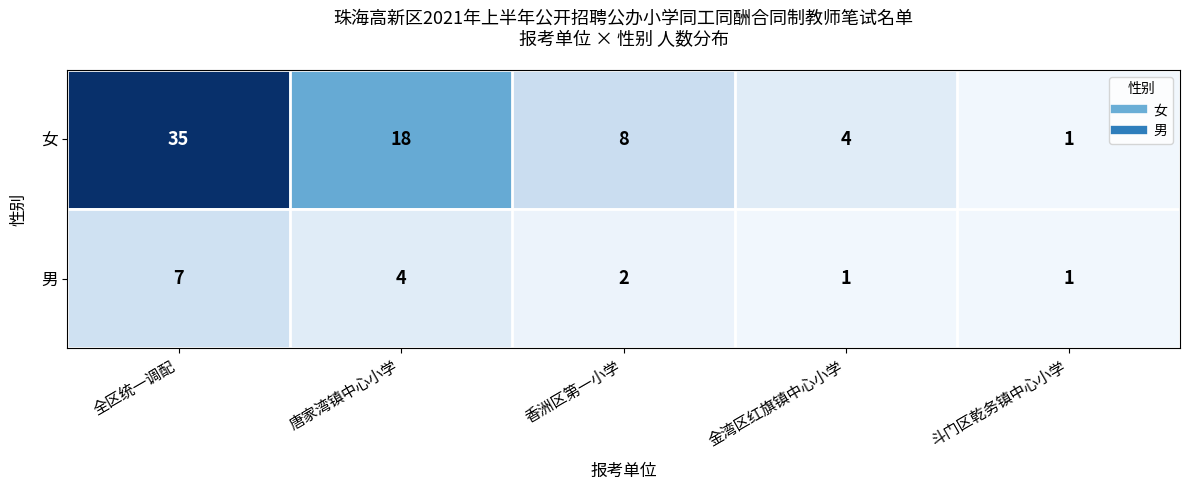

Which series has the largest range (max minus min)?

女